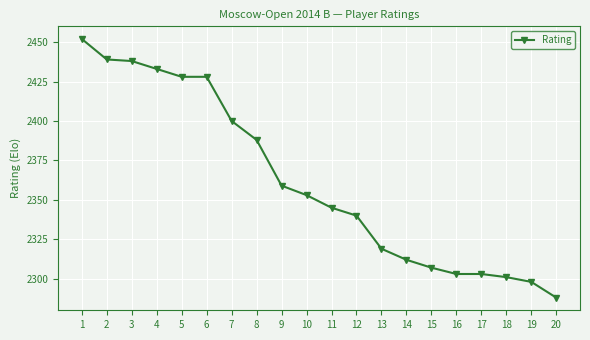

What is the average value?

2362